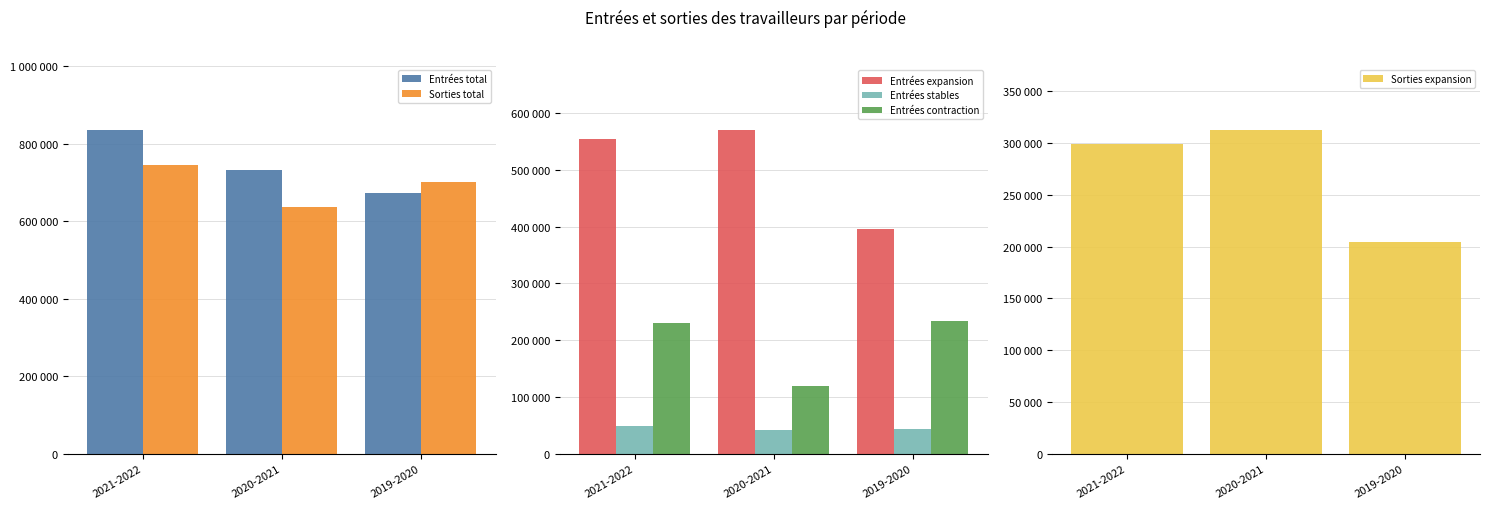

Between 2020-2021 and 2019-2020, which series saw the biggest shift?

Entrées expansion